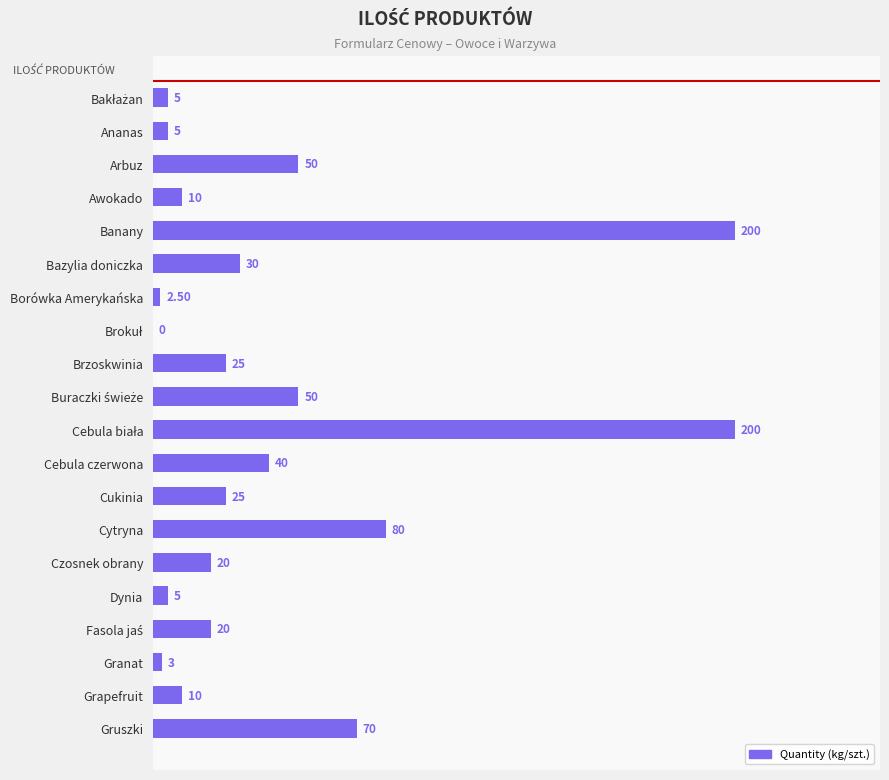

Approximately how many times larger is the value at Banany compared to Cebula czerwona?

5.0